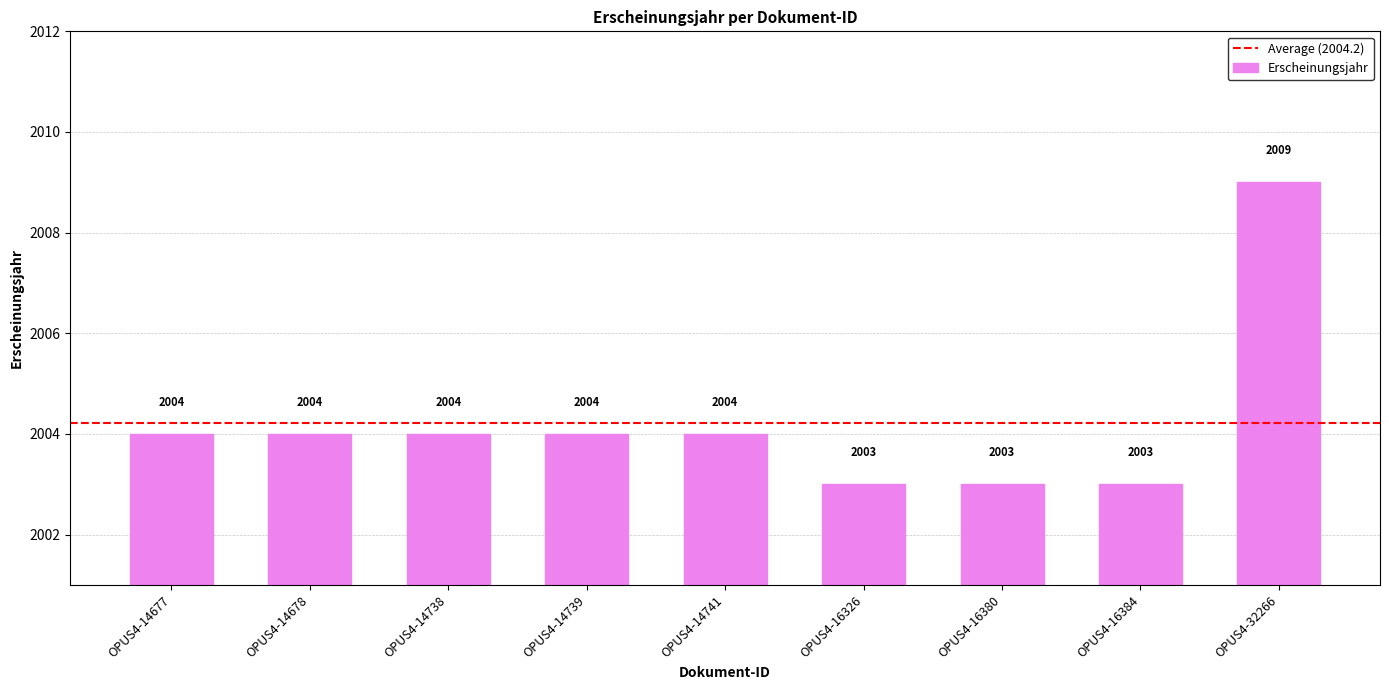

What is the difference between the values at OPUS4-14677 and OPUS4-16326?

1